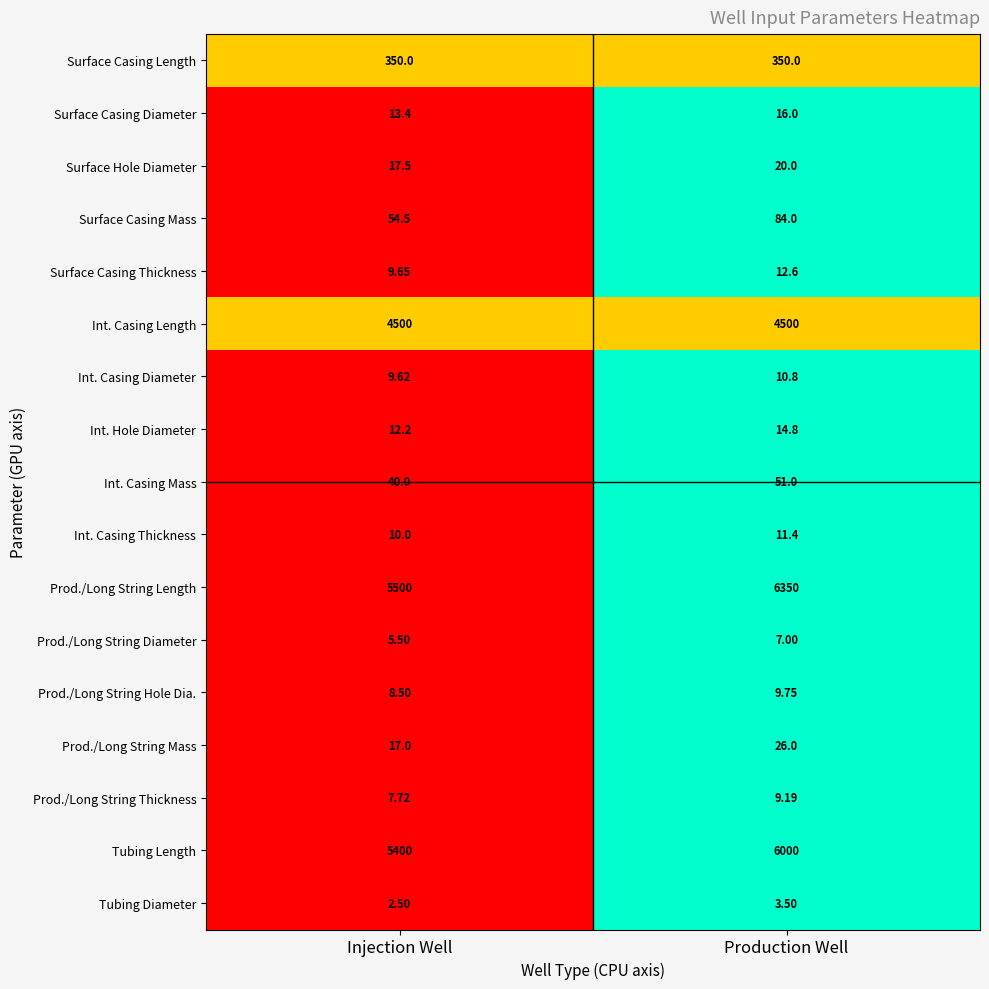

Where is Int. Hole Diameter nearest to the value 13?

Injection Well